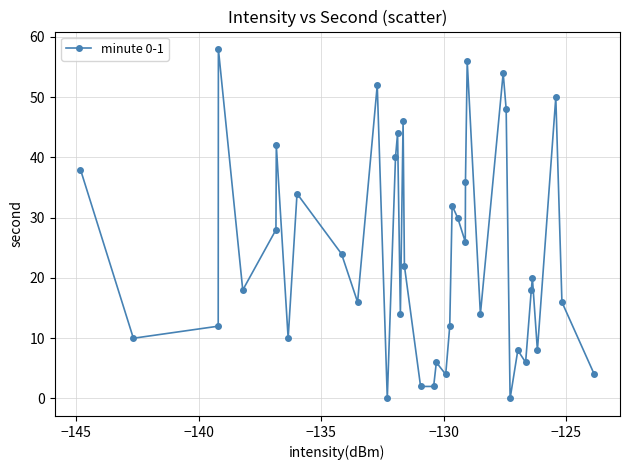

What is the greatest value displayed?

58